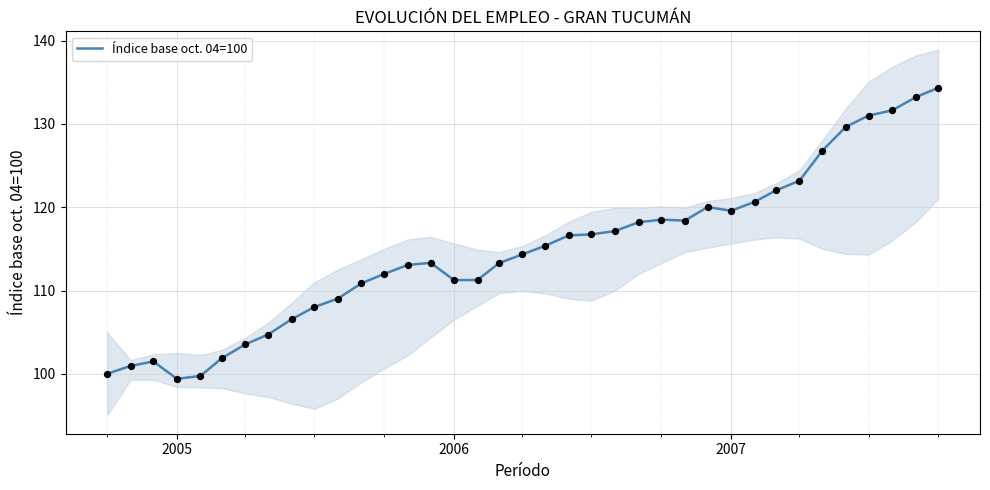

The Índice base oct. 04=100 series shows 99.4 at 2005. True or false?

True